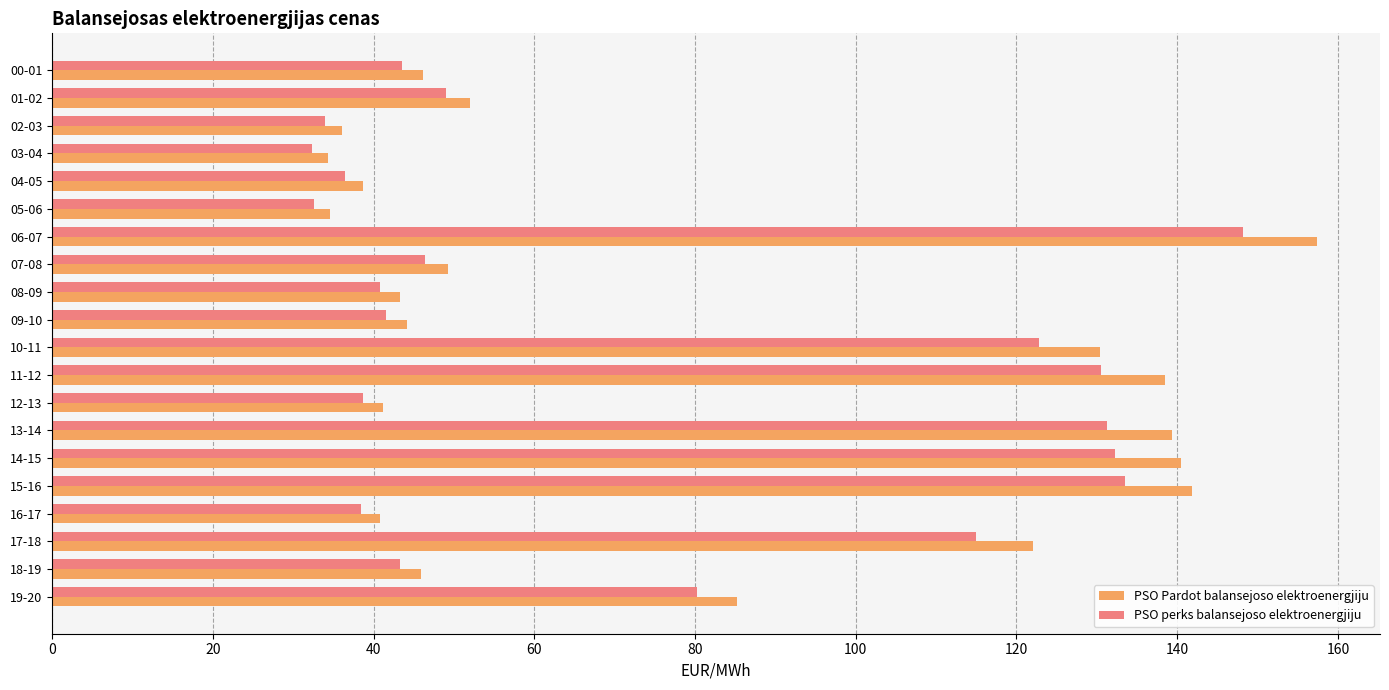

Which series has the widest spread of values?

PSO Pardot balansejoso elektroenergjiju